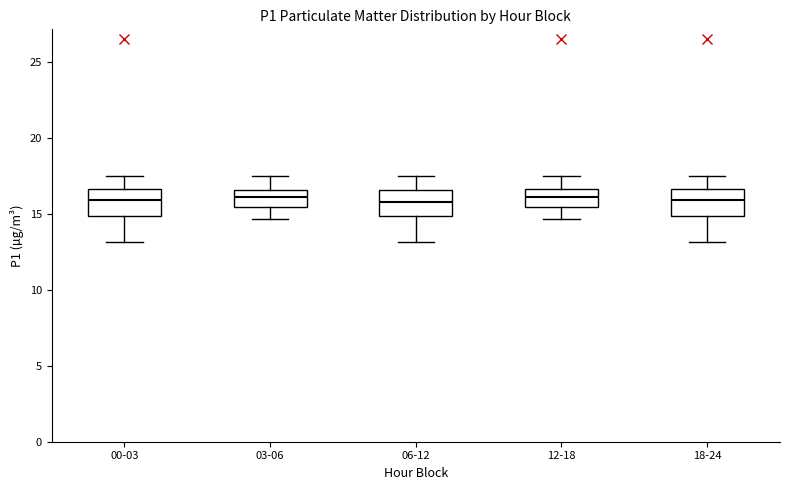

Reading left to right, transcribe this box plot: for each box, give where its median line is, the range the box spans, and where its two whiskers end, as read against the y-axis. The values are not printed on the chart, so give them approximately, as read against the axis.

00-03: median 16.0, box 15.0 to 16.5, whiskers 13.0 to 17.5
03-06: median 16.0, box 15.5 to 16.5, whiskers 14.5 to 17.5
06-12: median 16.0, box 15.0 to 16.5, whiskers 13.0 to 17.5
12-18: median 16.0, box 15.5 to 16.5, whiskers 14.5 to 17.5
18-24: median 16.0, box 15.0 to 16.5, whiskers 13.0 to 17.5